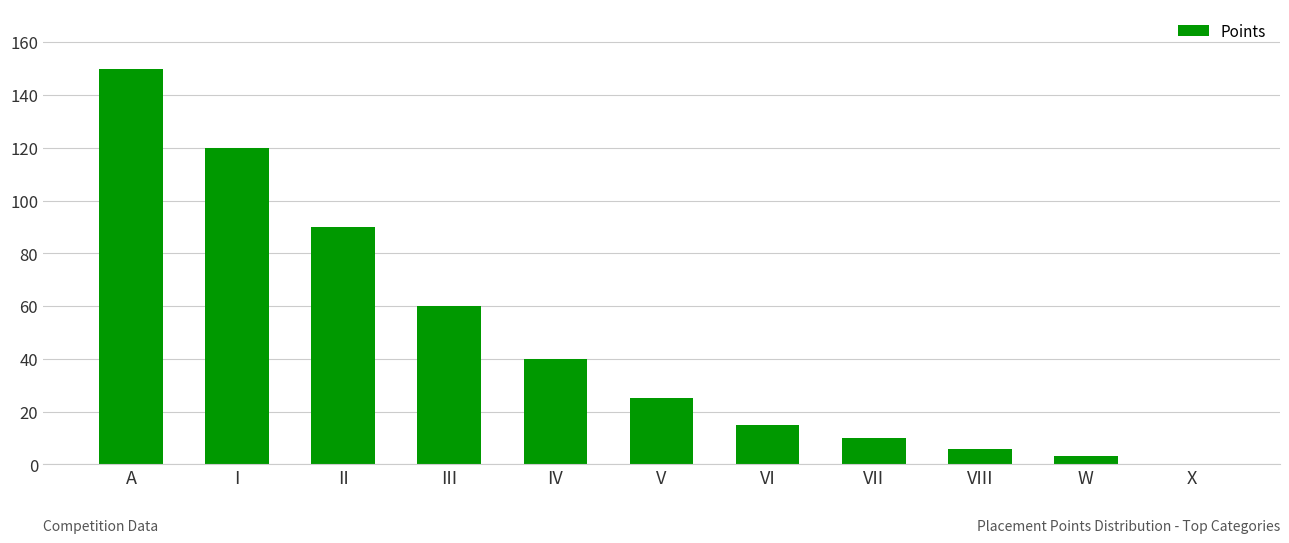

How many values are above zero?

10